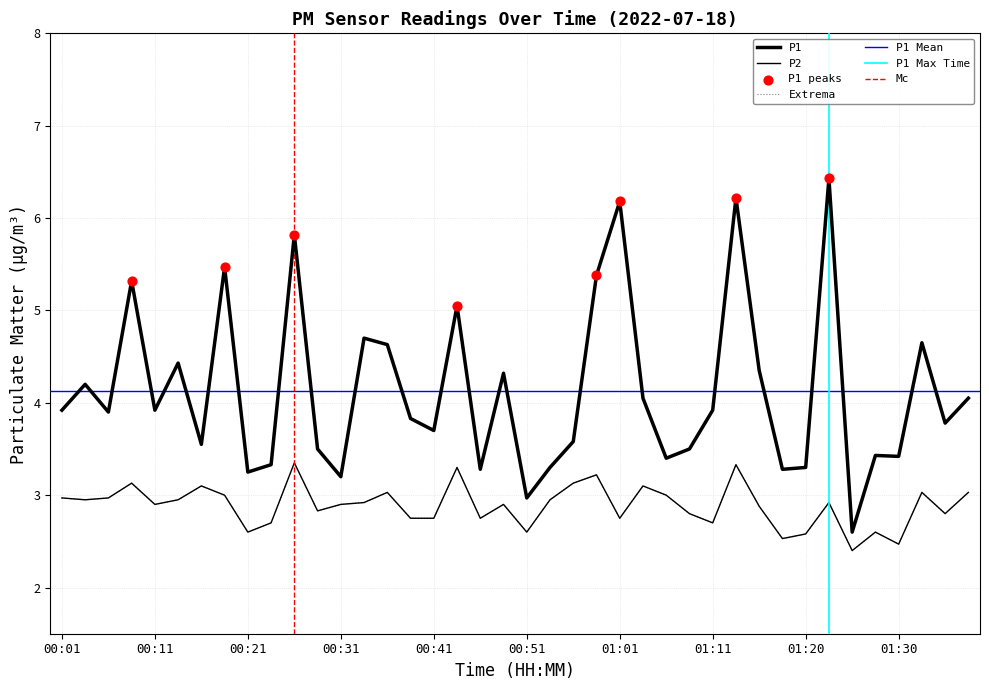

Which series has the widest spread of Y values?

P1